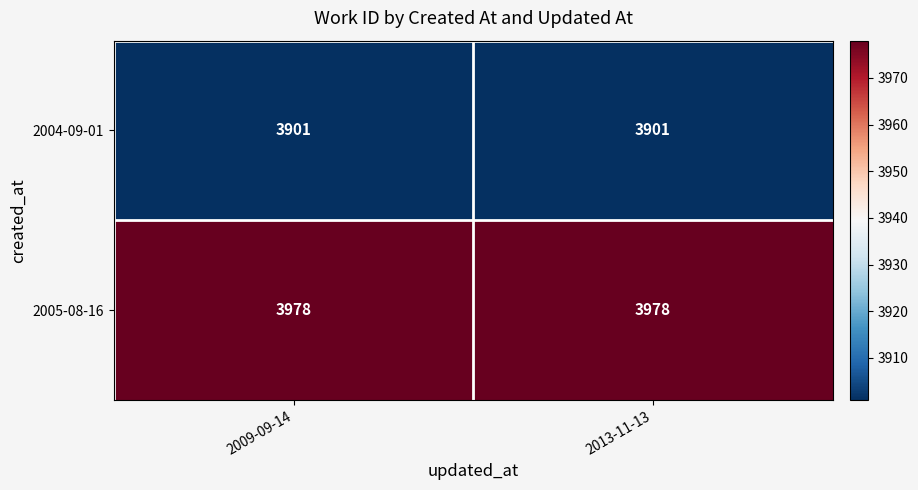

Is the value of 2004-09-01 at 2013-11-13 greater than the value of 2005-08-16 at 2009-09-14?

No